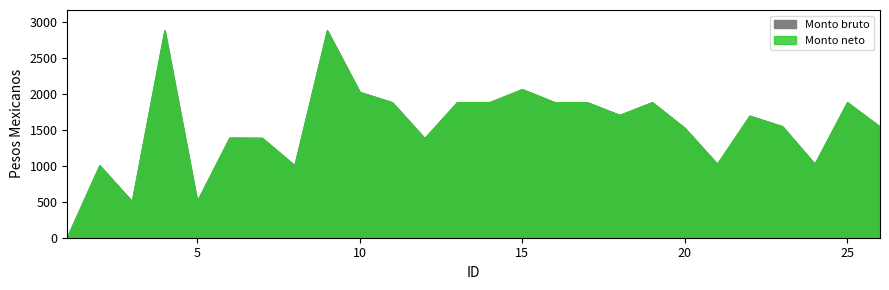

How many values in the Monto bruto series are below 1689?

13